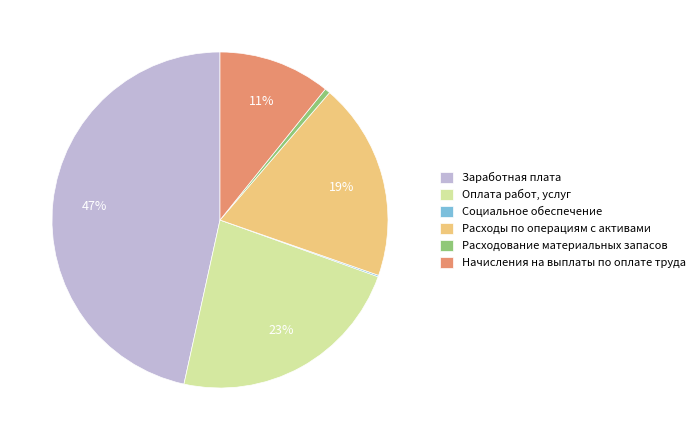

To the nearest percent, what is the average slice percentage?

17%